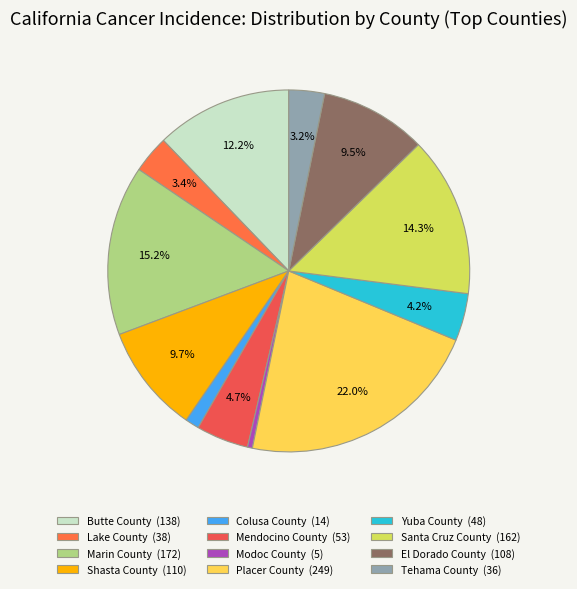

Does Shasta County represent more than half of the total?

No